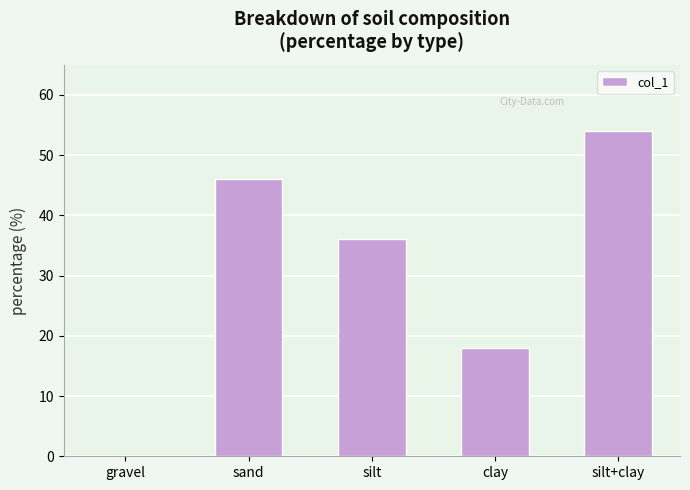

How many categories are shown in the chart?

5